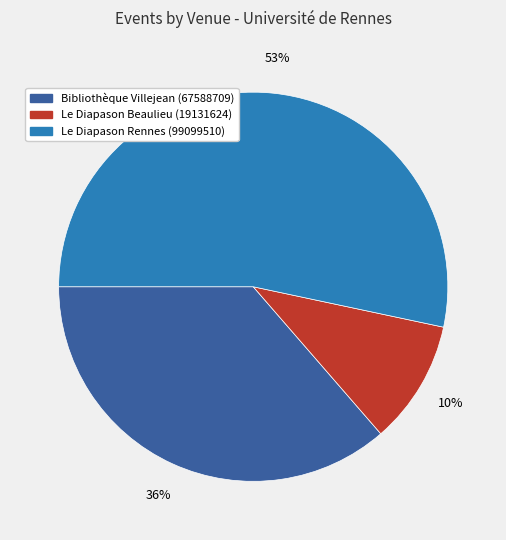

To the nearest percent, what is the difference between the largest and smallest slice percentages?

43%